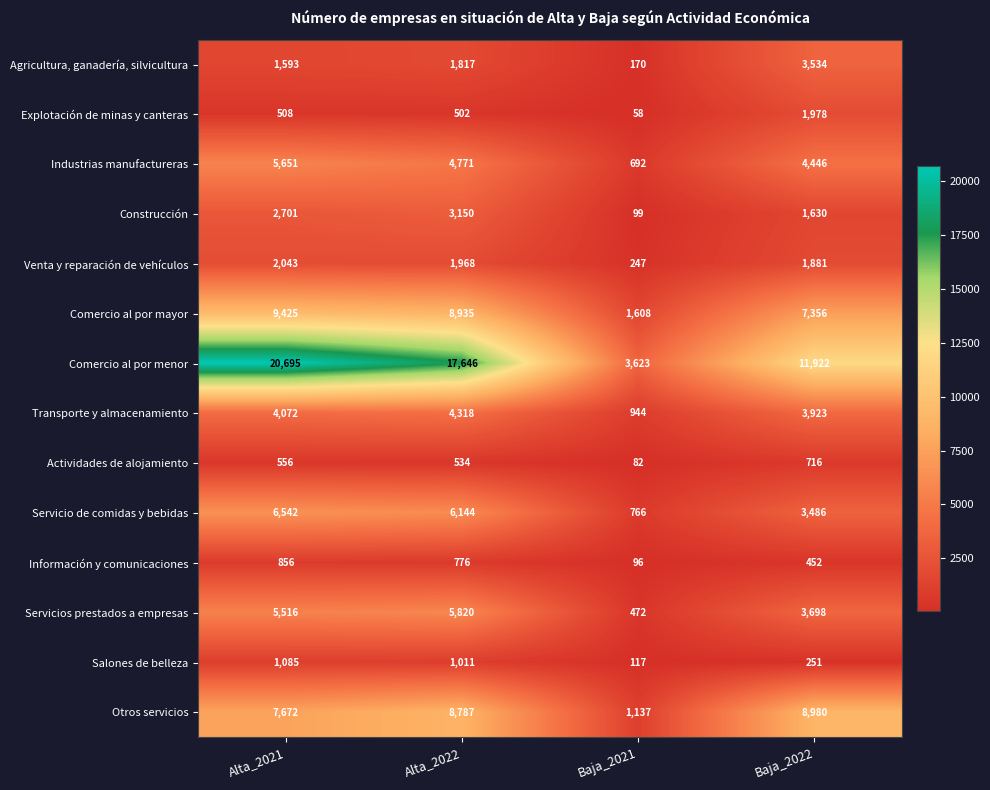

What is the difference between the highest and lowest values at Baja_2022?

11671